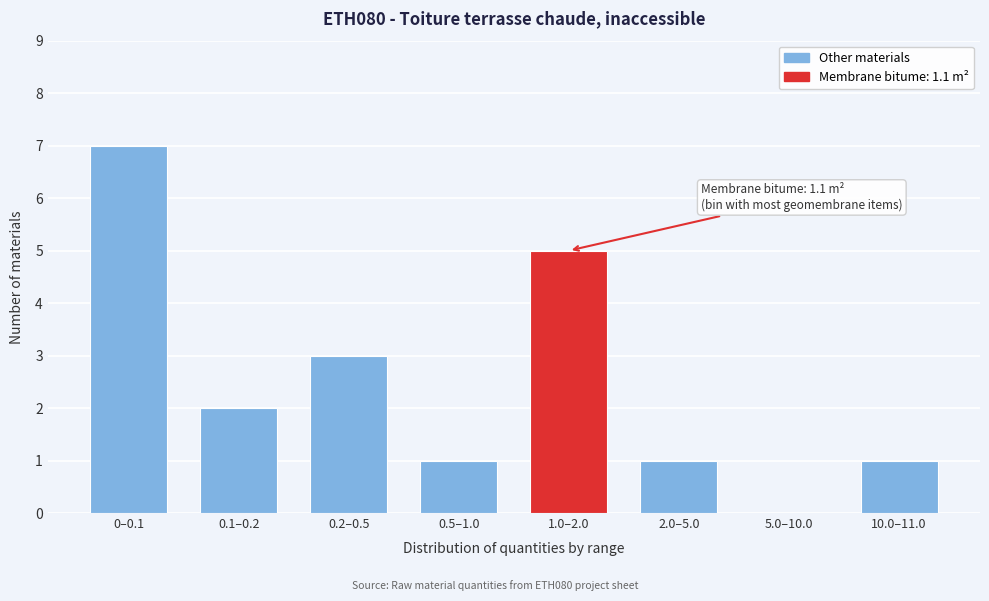

Reading left to right, extract all data points from this chart.

0–0.1=7	0.1–0.2=2	0.2–0.5=3	0.5–1.0=1	1.0–2.0=5	2.0–5.0=1	5.0–10.0=0	10.0–11.0=1